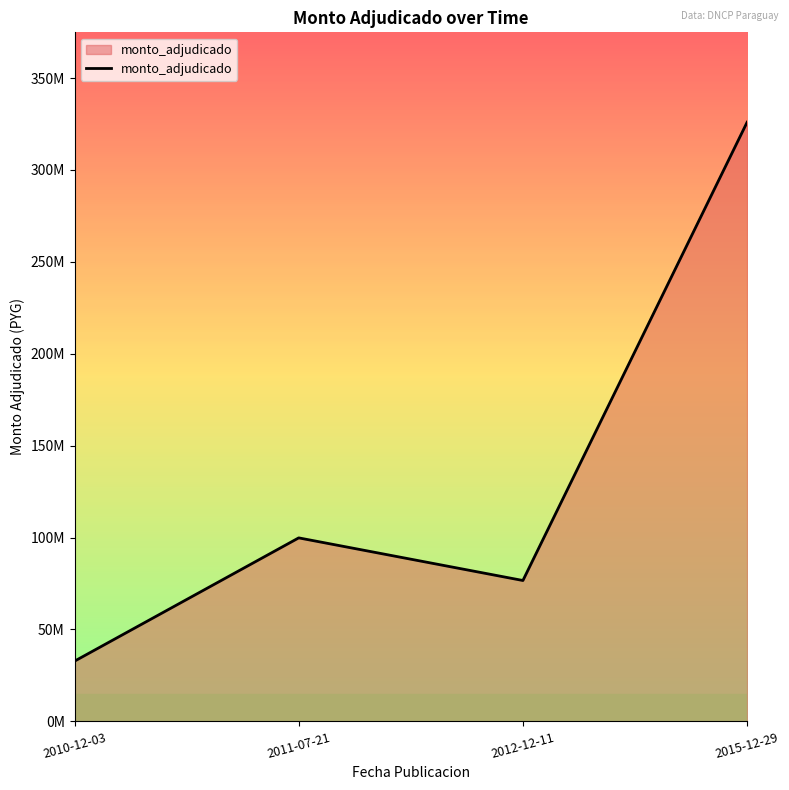

What position from the left is 2012-12-11?

3